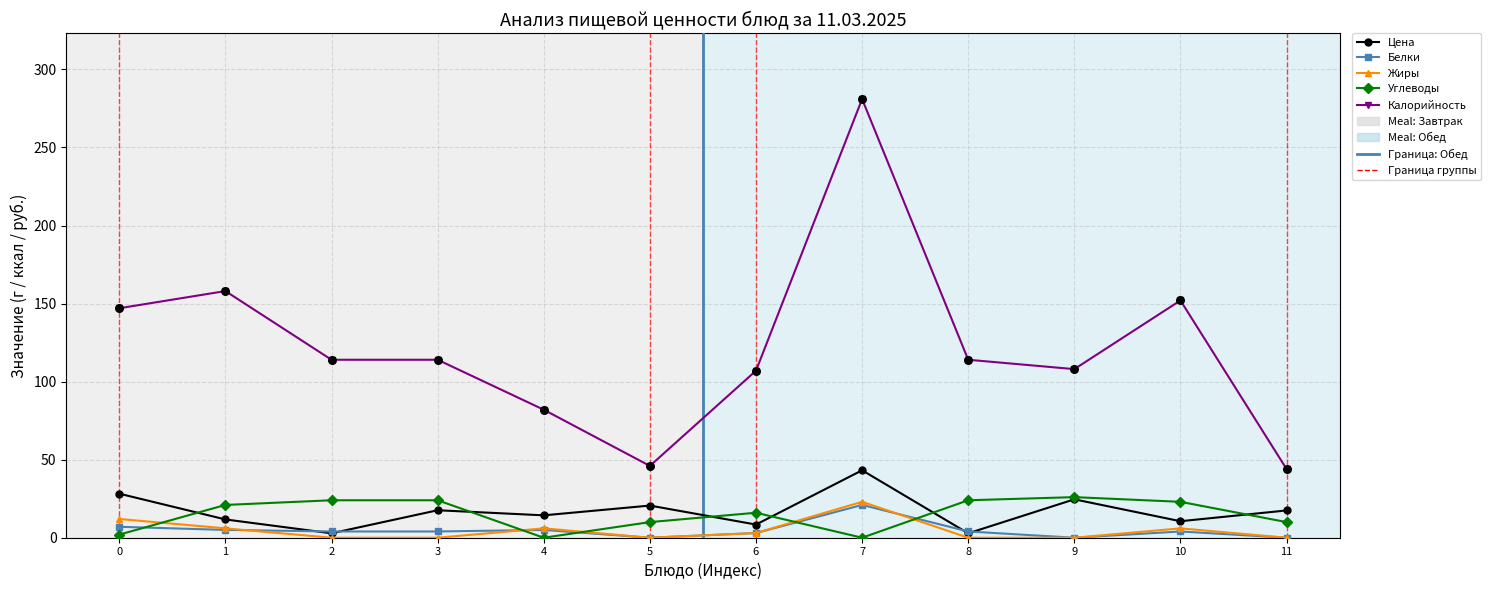

Which series contains the highest Y value?

Калорийность